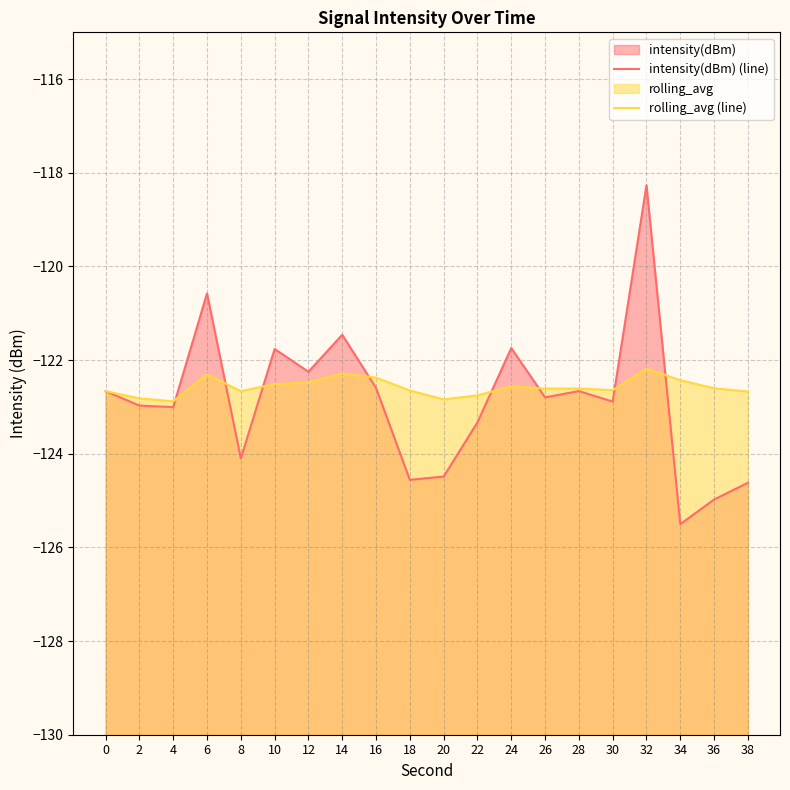

At which category is the sum across all series the highest?

32